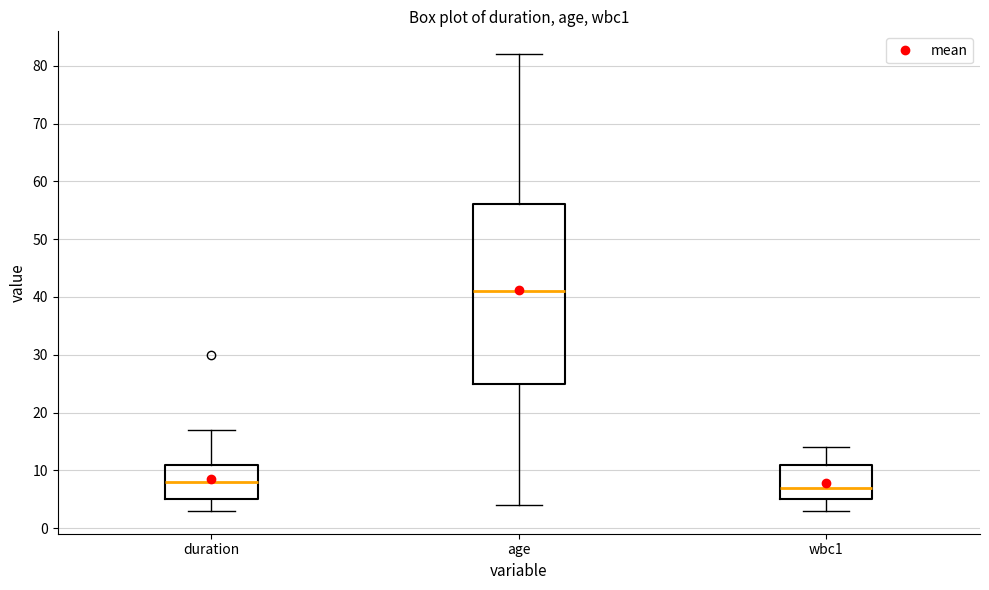

Comparing the boxes themselves (not the whiskers), which one is the tallest?

age